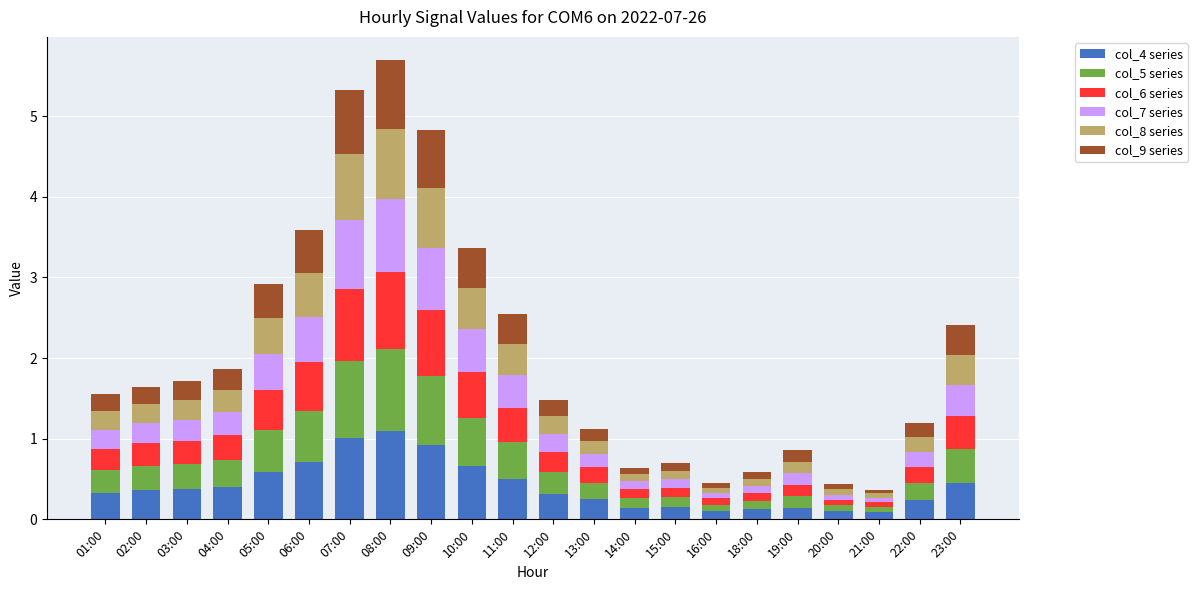

Is it true that col_4 series equals 0.3 at 11:00?

False